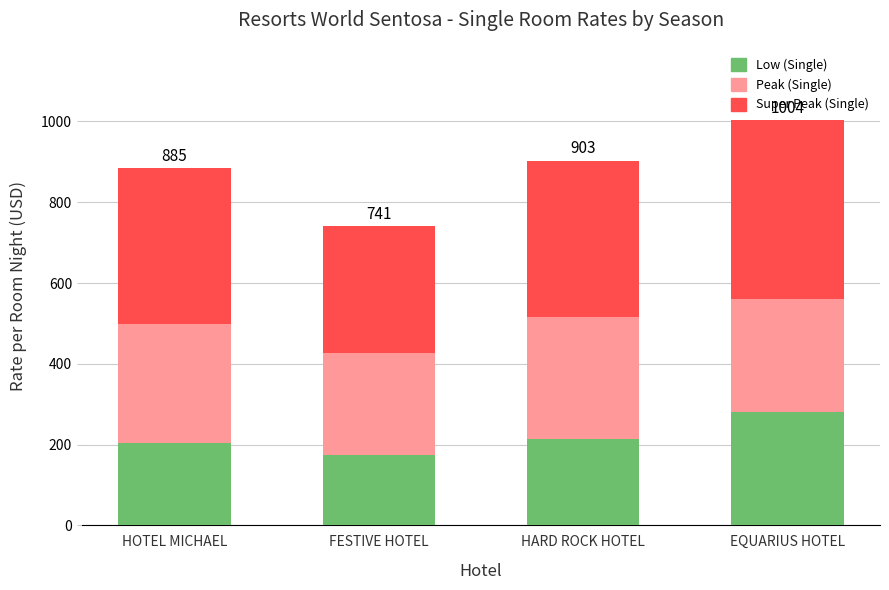

What is the average value of the Low (Single) series?

218